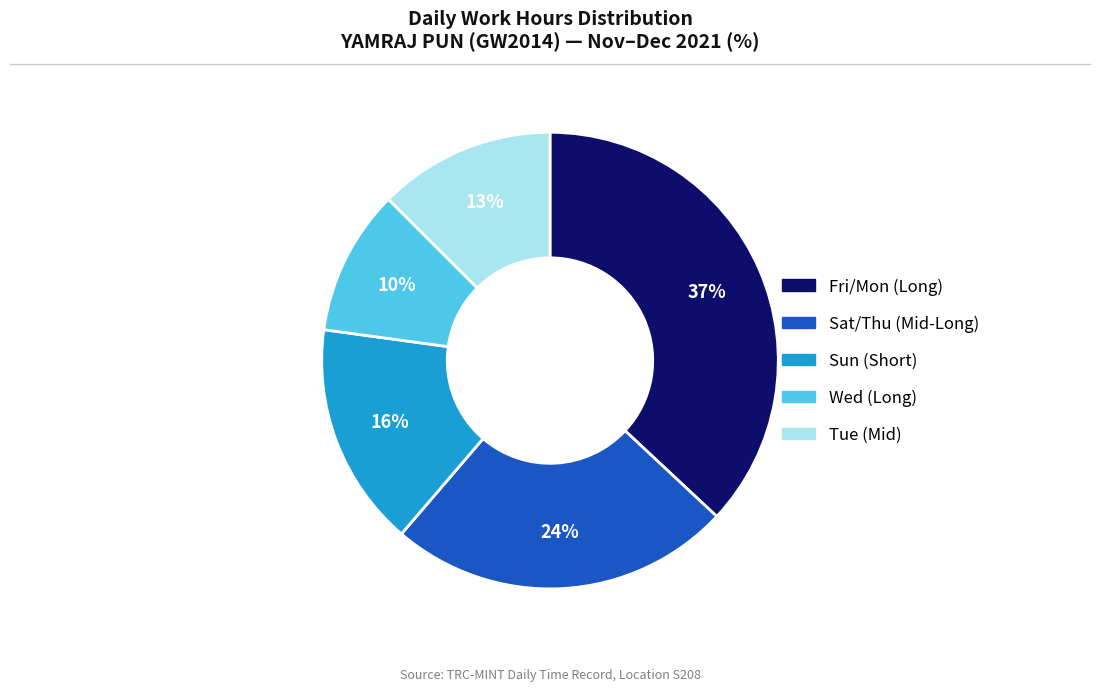

To the nearest percent, what is the average slice percentage?

20%